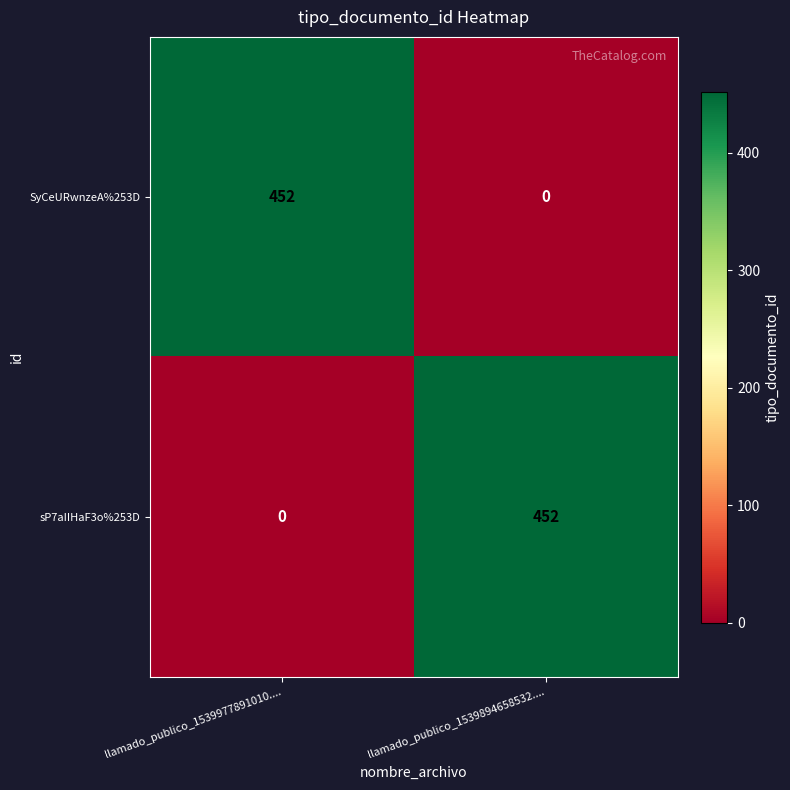

What is the average value of the SyCeURwnzeA%253D series?

226